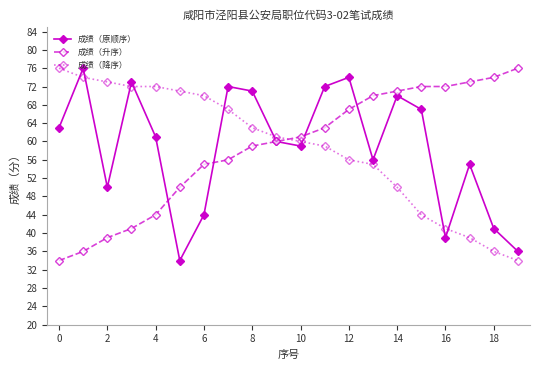

What is the smallest value displayed?

34